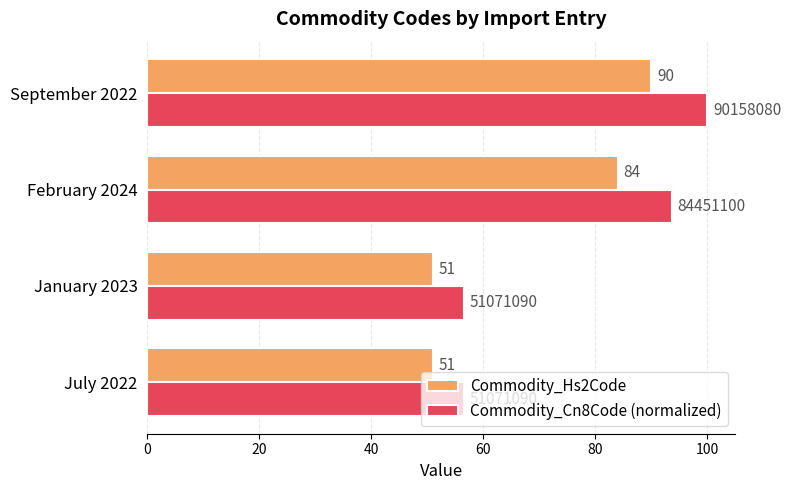

The value of Commodity_Hs2Code at September 2022 is 90.0. True or false?

True